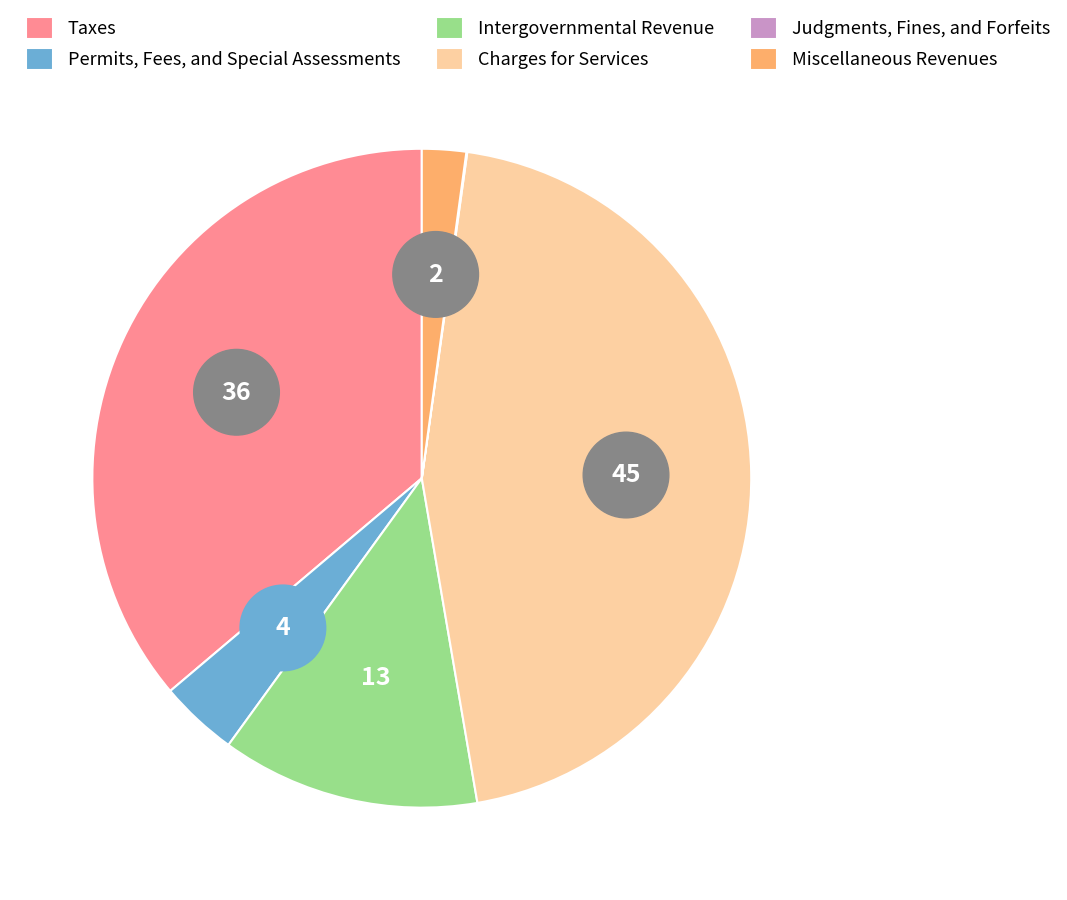

Is it true that Intergovernmental Revenue is 23% of the pie?

False